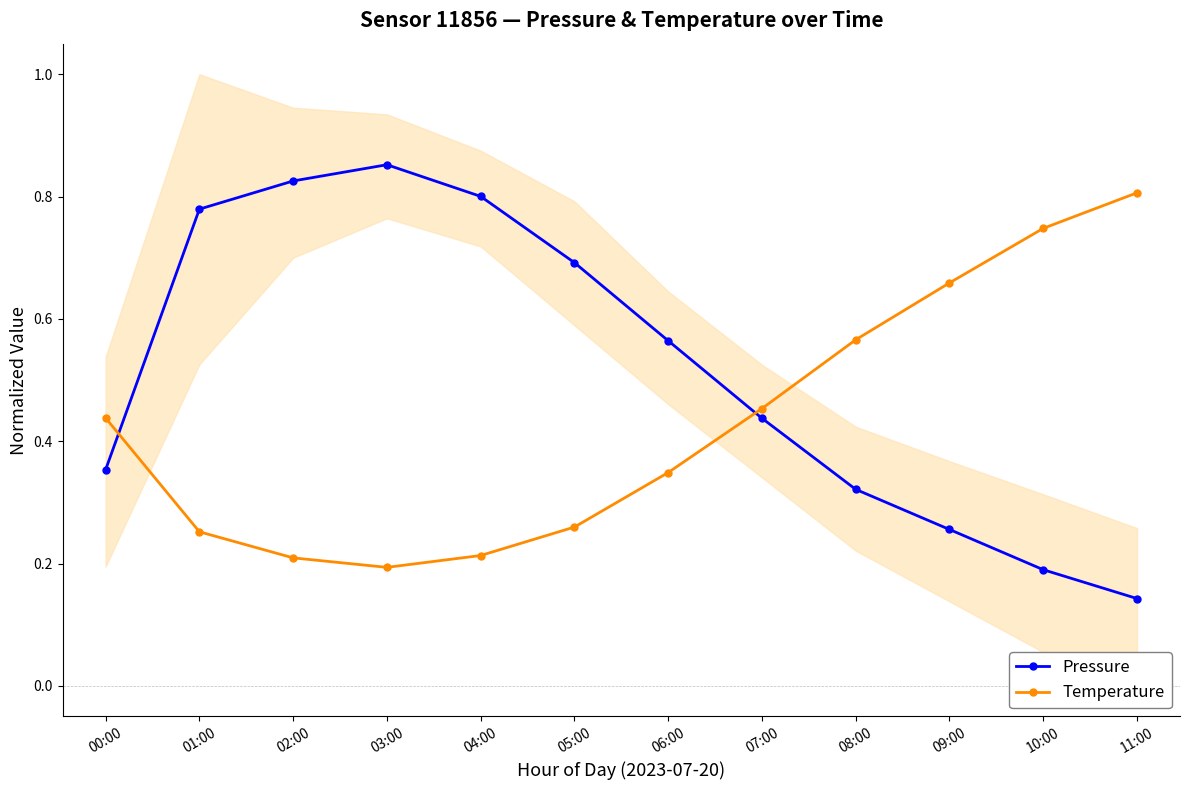

How many categories are shown in the chart?

12